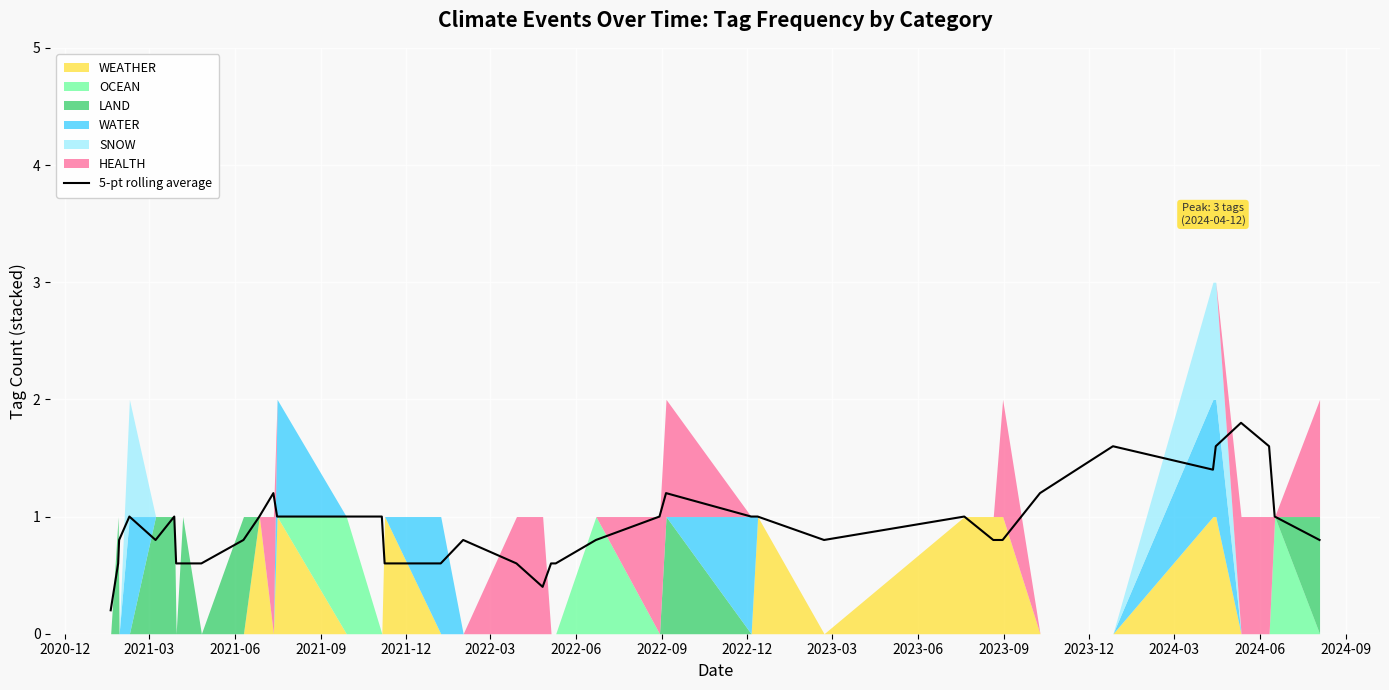

What is the maximum value for 5-pt rolling average?

1.8